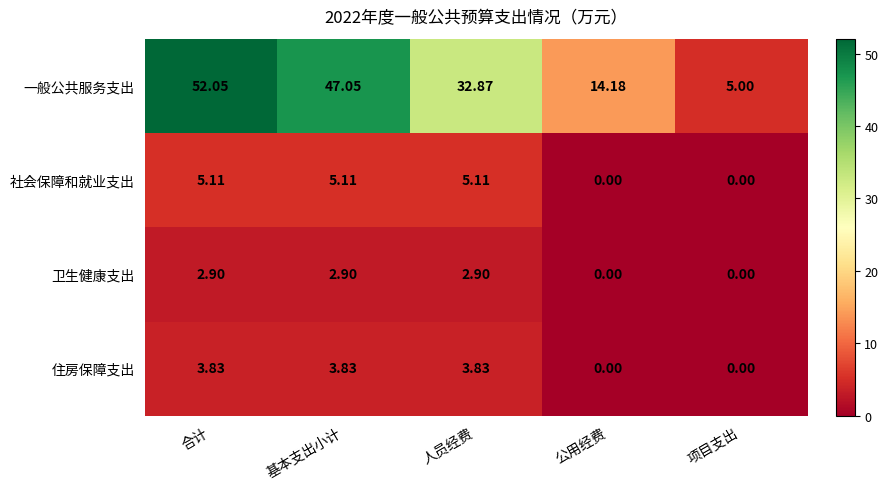

Which label corresponds to the largest value in the chart?

合计